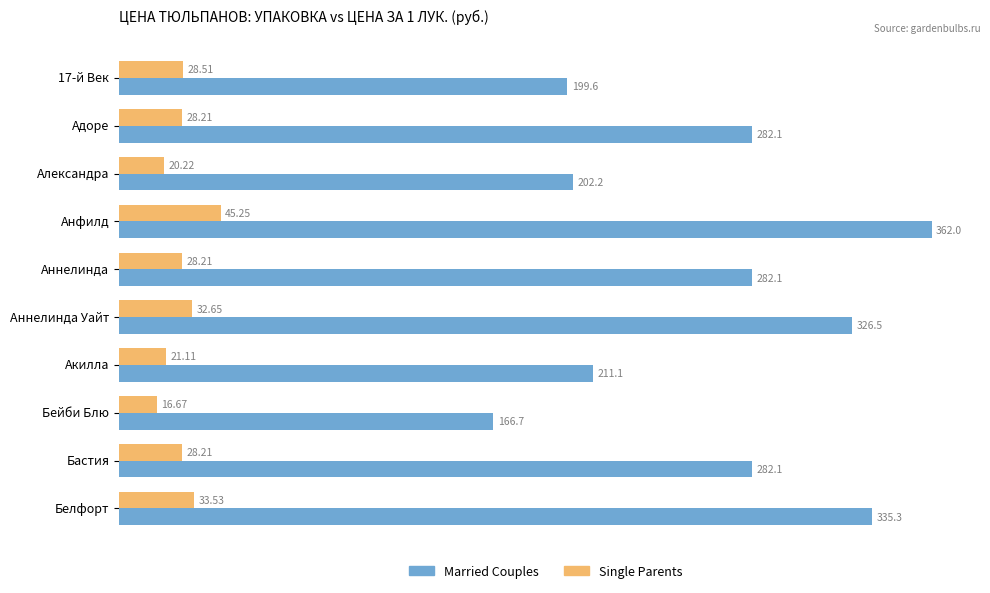

What is the sum of all Single Parents values?

282.6